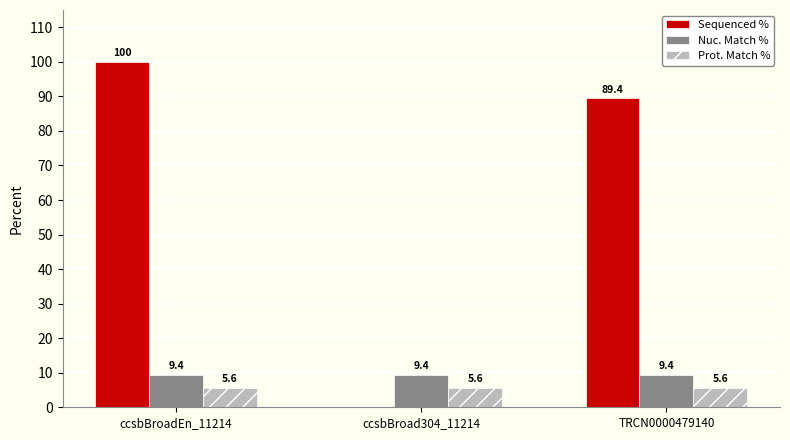

Reading left to right, extract all data points from this chart.

Sequenced %: 100.0	0.0	89.4
Nuc. Match %: 9.4	9.4	9.4
Prot. Match %: 5.6	5.6	5.6